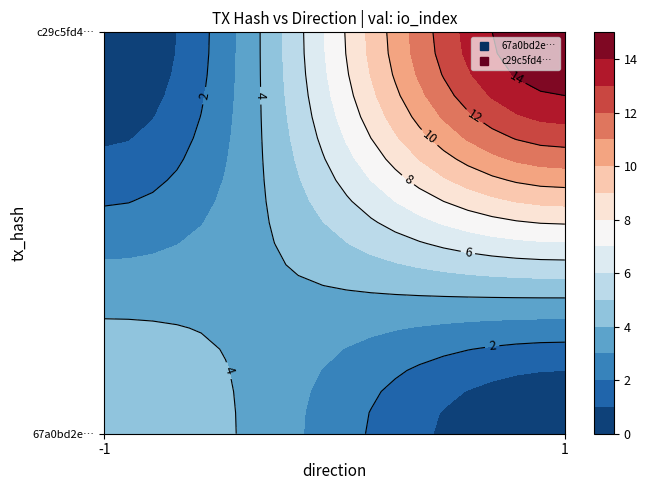

Reading left to right, list all the values displayed in this chart.

67a0bd2ed796893faf6341130f269fb92e1b931: -1	5
c29c5fd4415a7958bd969a8e718fe43bd26cdc8: 1	15